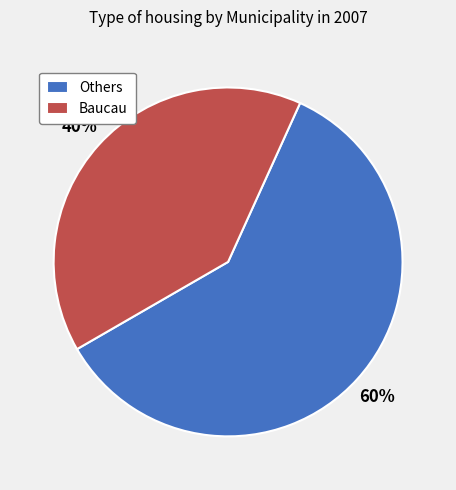

Between Others and Baucau, which is larger?

Others